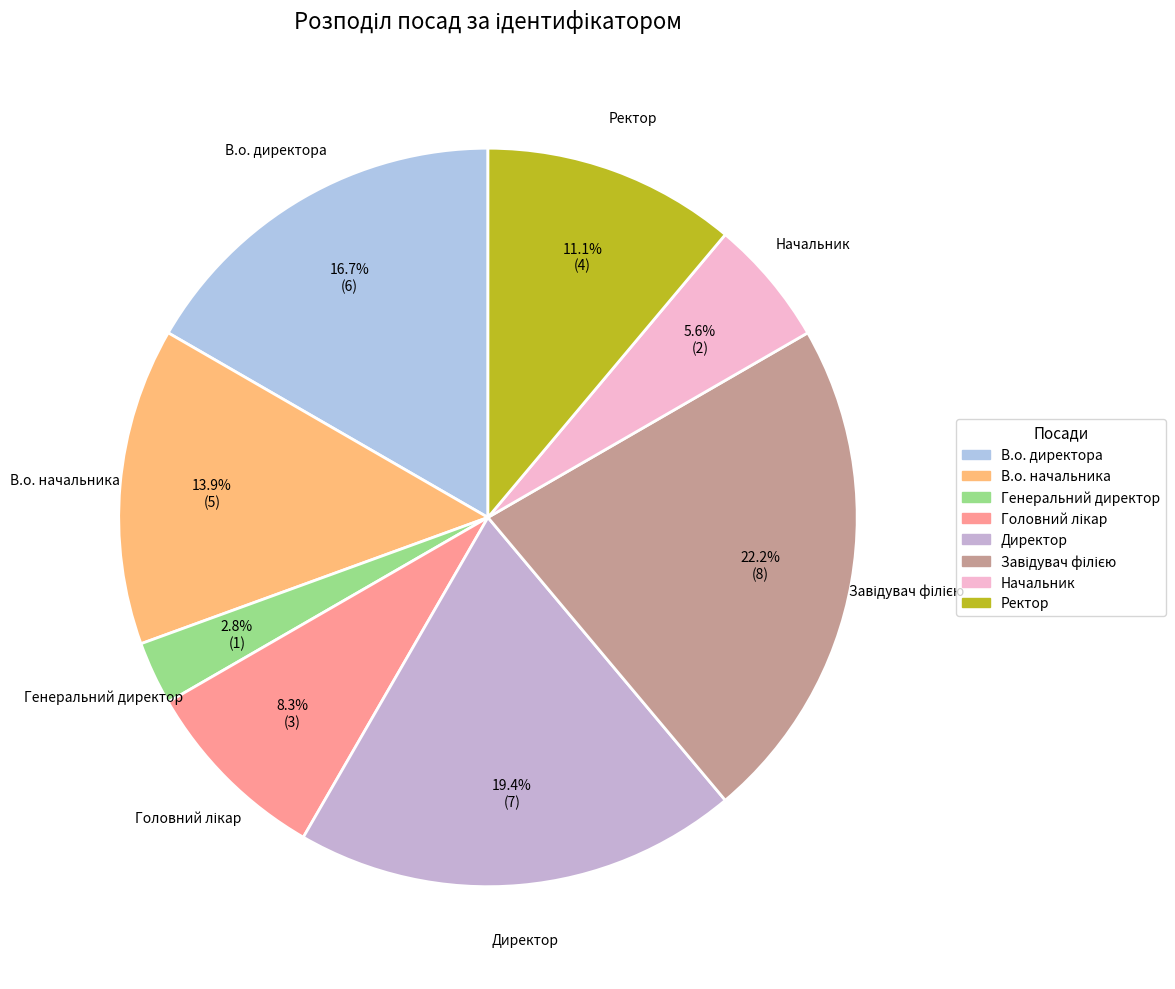

Between Ректор and Начальник, which is larger?

Ректор